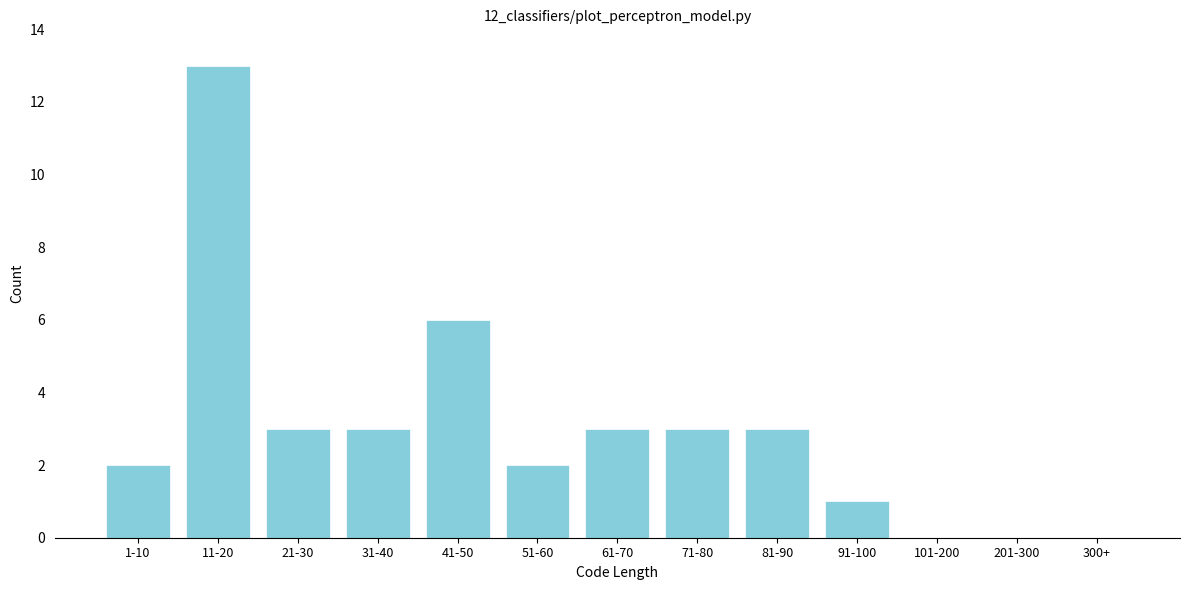

Reading left to right, list all the values displayed in this chart.

1-10=2	11-20=13	21-30=3	31-40=3	41-50=6	51-60=2	61-70=3	71-80=3	81-90=3	91-100=1	101-200=0	201-300=0	300+=0